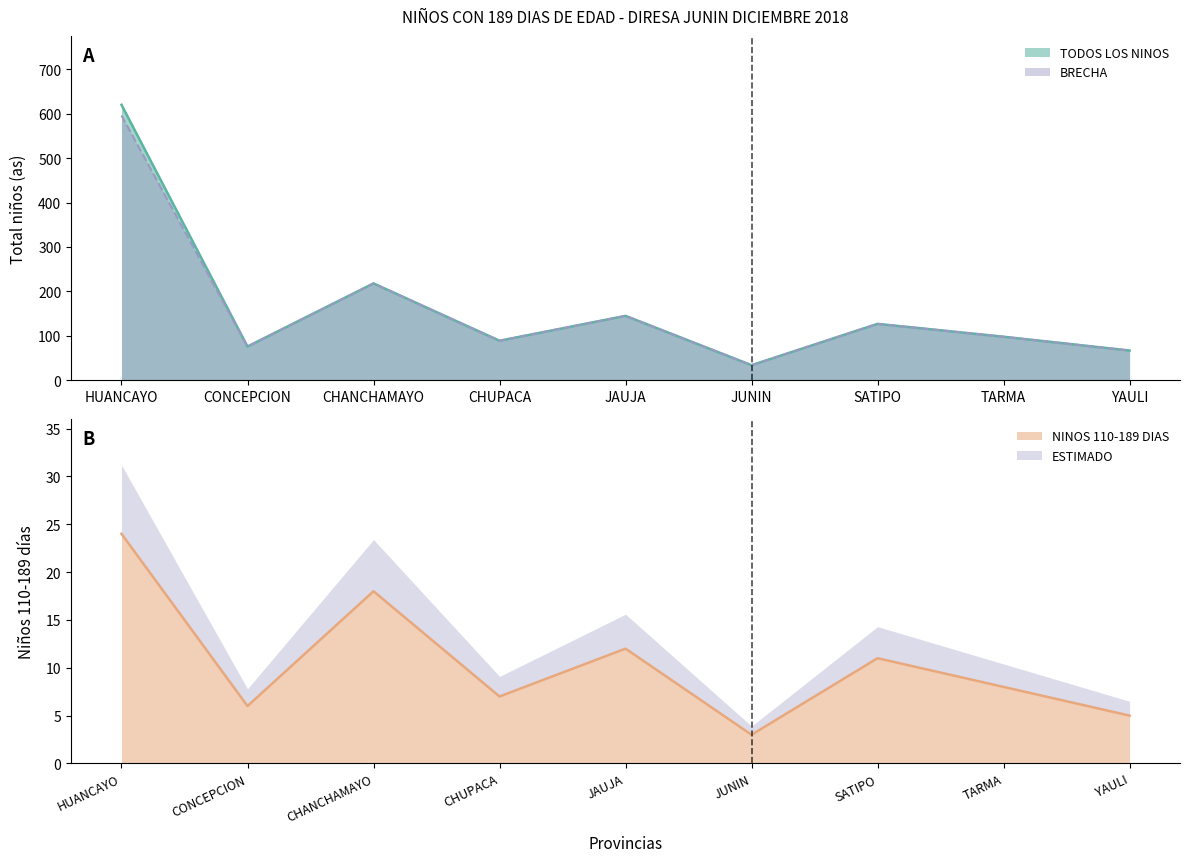

At which label is NINOS 110-189 DIAS closest to 13?

JAUJA